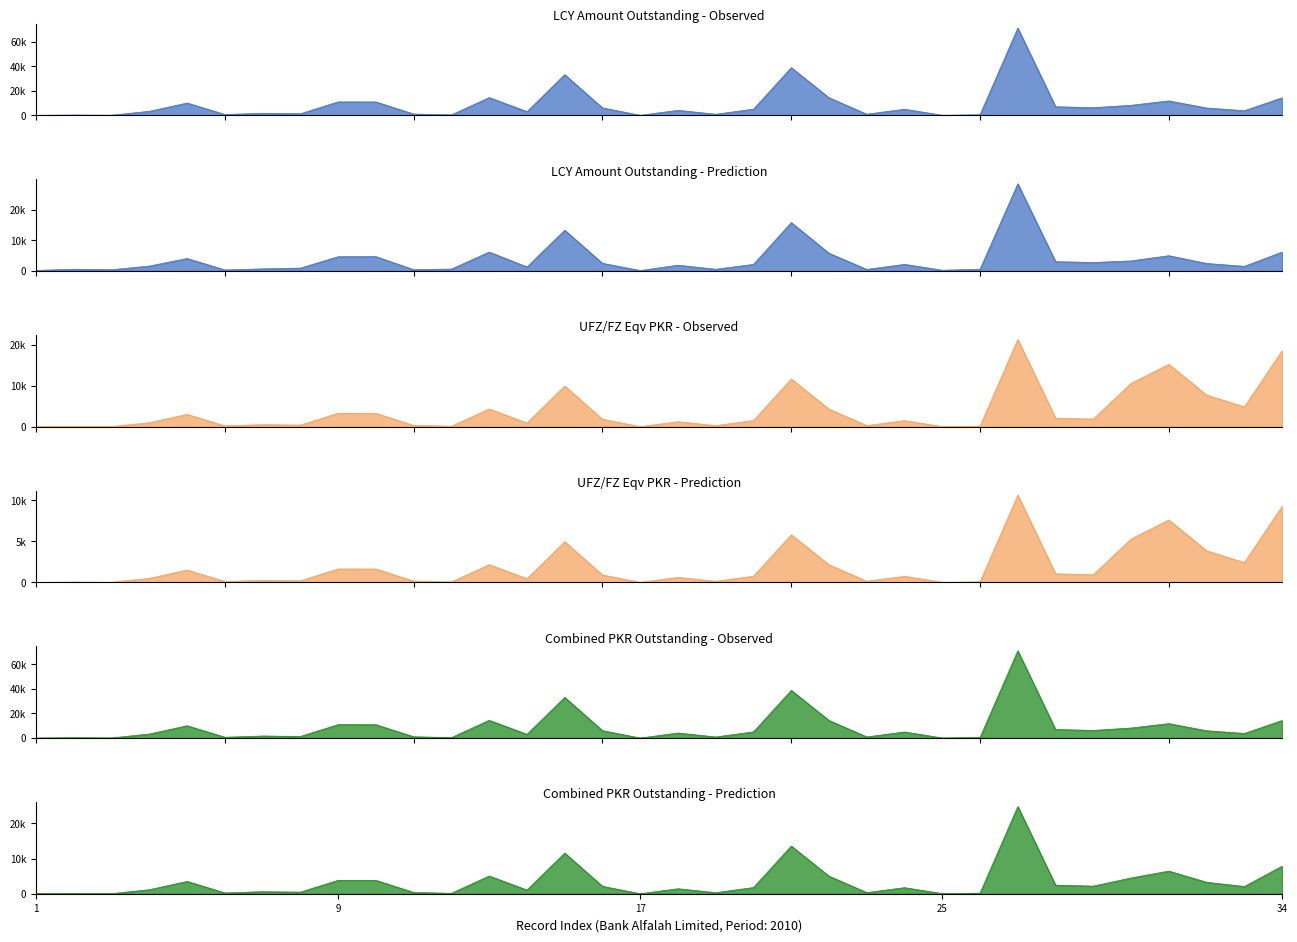

True or false: the data has more than 1 interior local peaks.

True